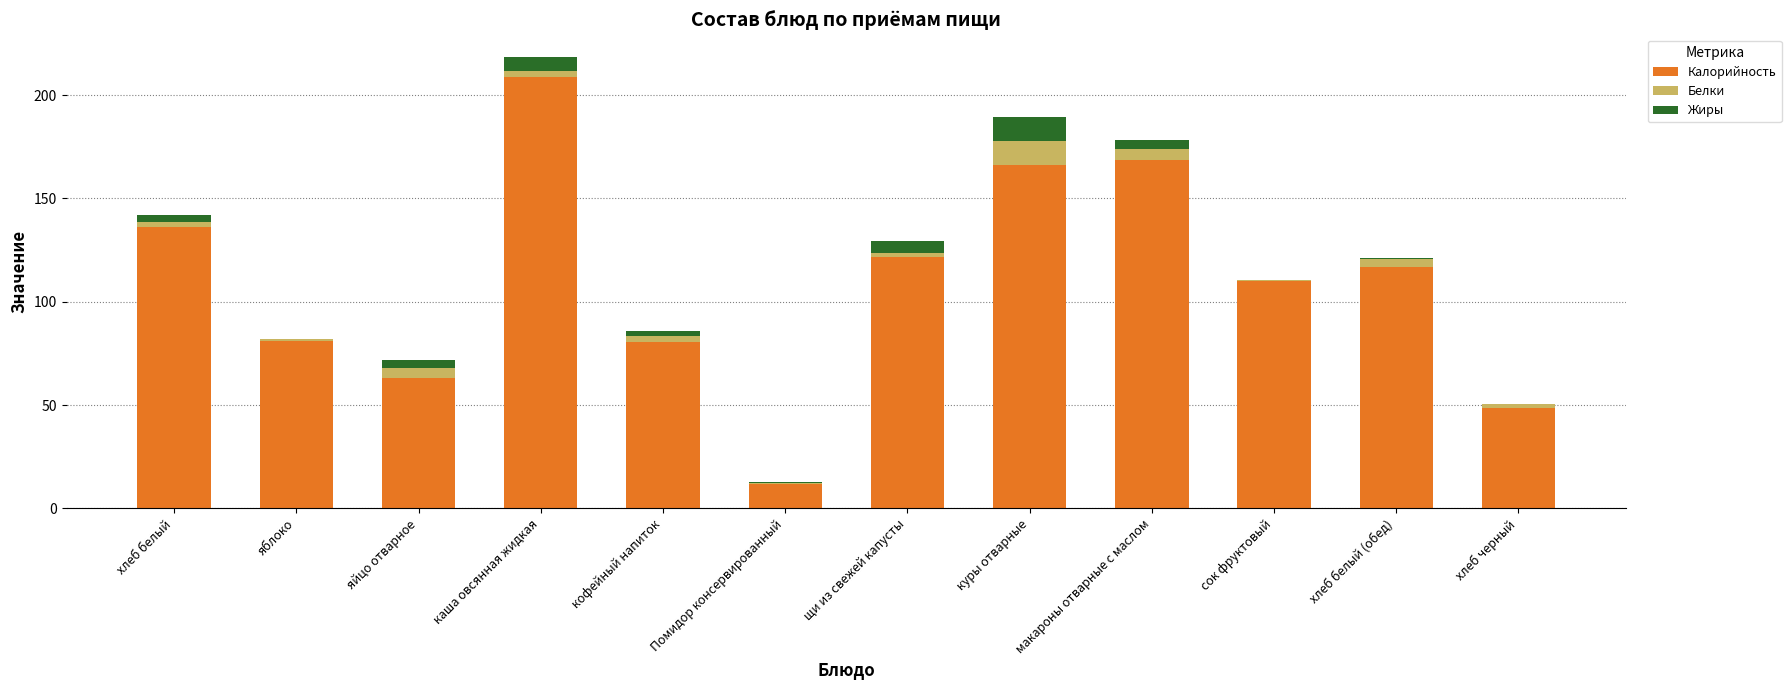

Which category has the highest value in the Калорийность series?

каша овсянная жидкая